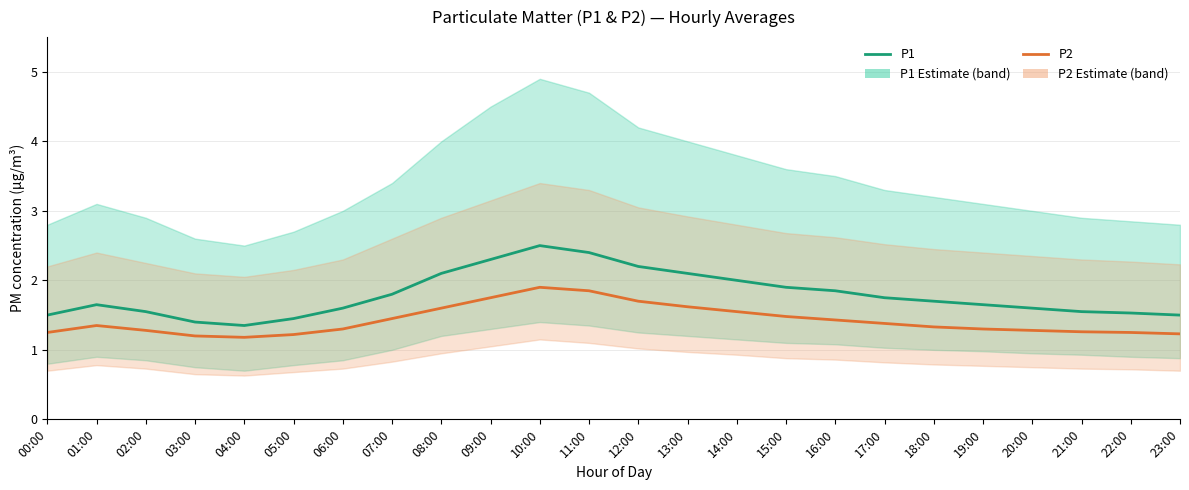

What is the difference between the P1 (Estimate) values at 21:00 and 18:00?

0.1